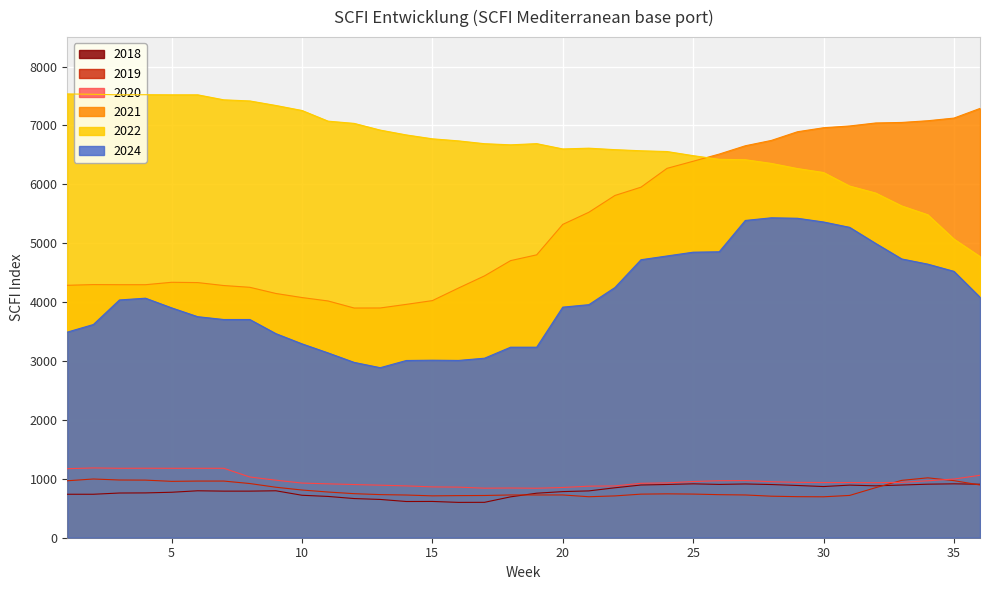

At which category is the sum across all series the highest?

29